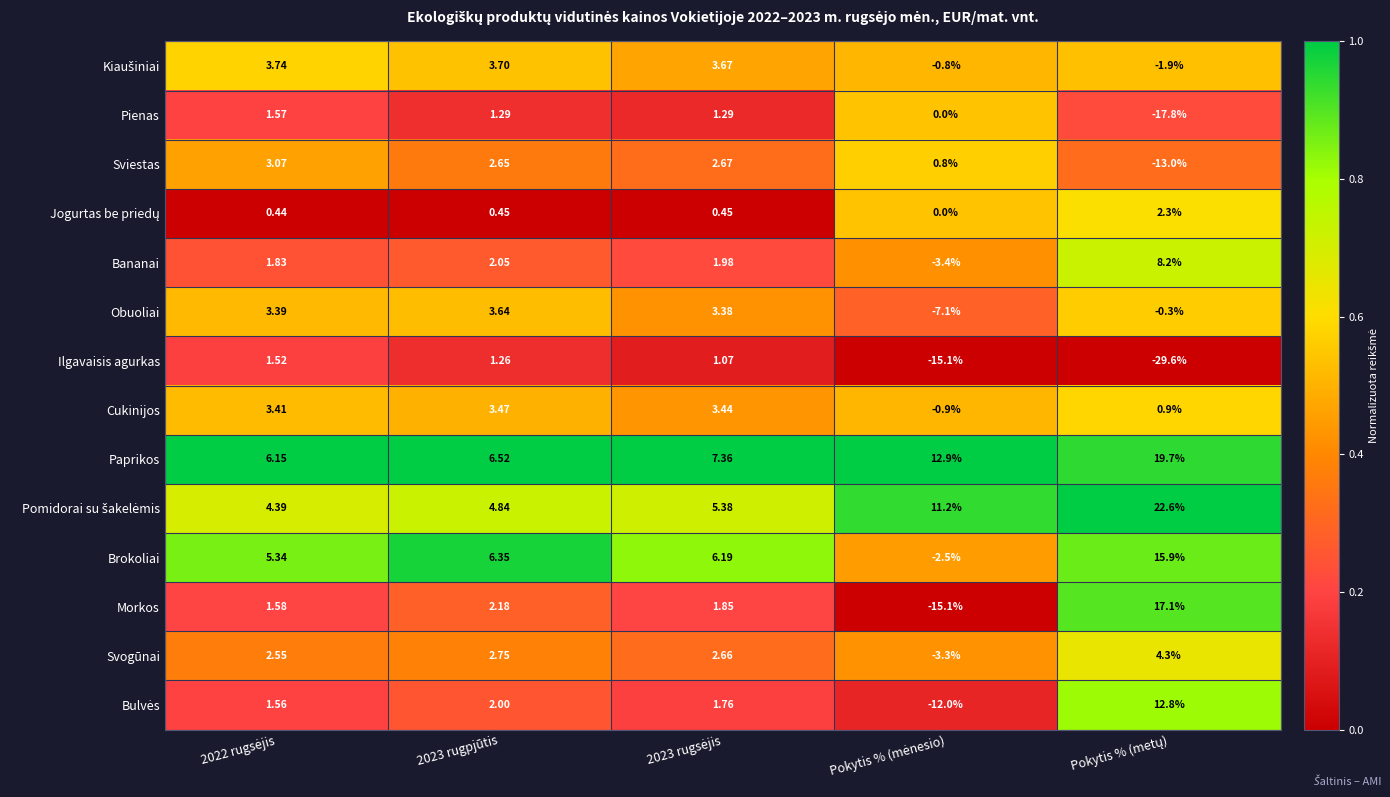

Which series has the largest total across all categories?

Paprikos